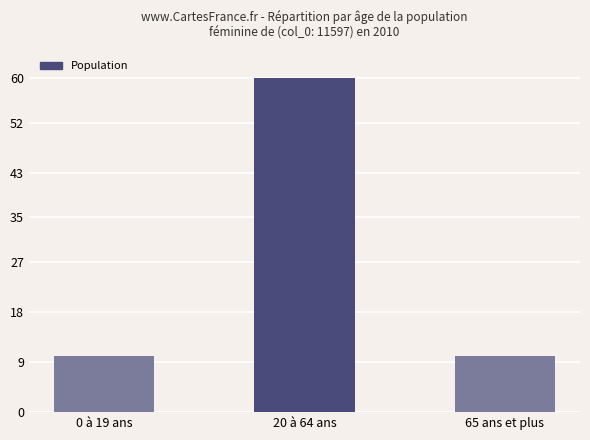

The value at 20 à 64 ans is 60. True or false?

True